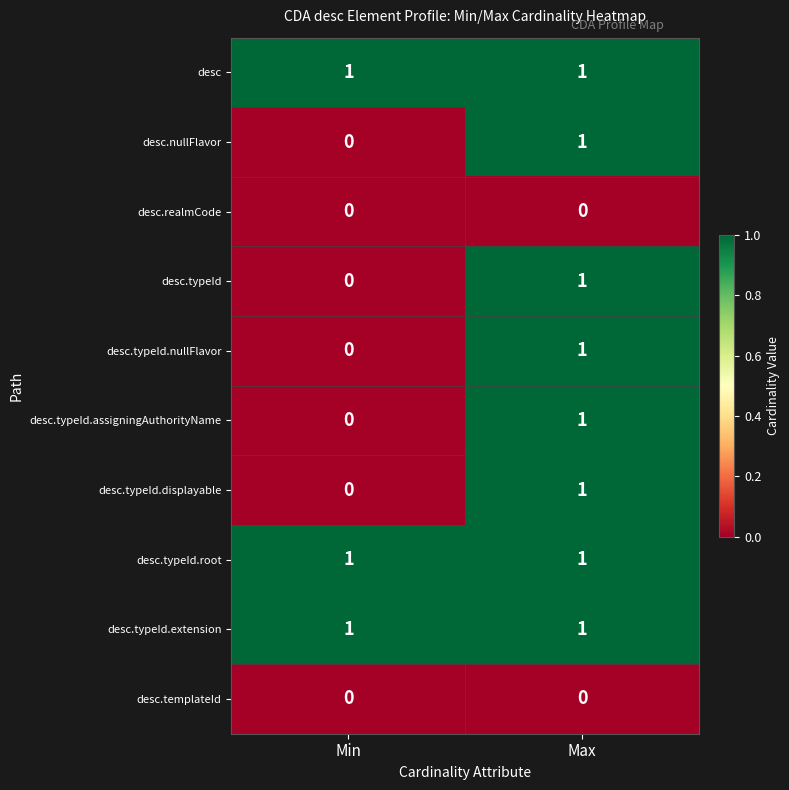

Reading left to right, extract all data points from this chart.

desc: 1	1
desc.nullFlavor: 0	1
desc.realmCode: 0	0
desc.typeId: 0	1
desc.typeId.nullFlavor: 0	1
desc.typeId.assigningAuthorityName: 0	1
desc.typeId.displayable: 0	1
desc.typeId.root: 1	1
desc.typeId.extension: 1	1
desc.templateId: 0	0